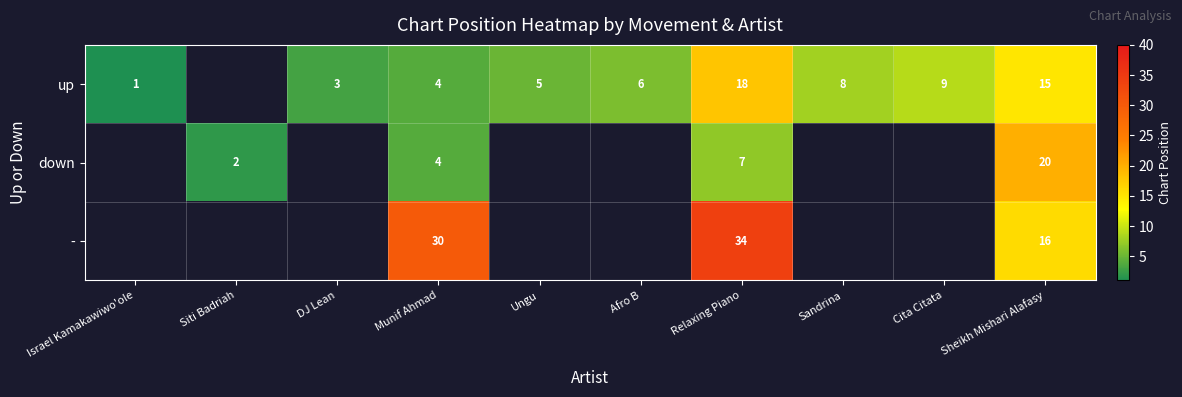

True or false: - has a value of 34 at Relaxing Piano.

True